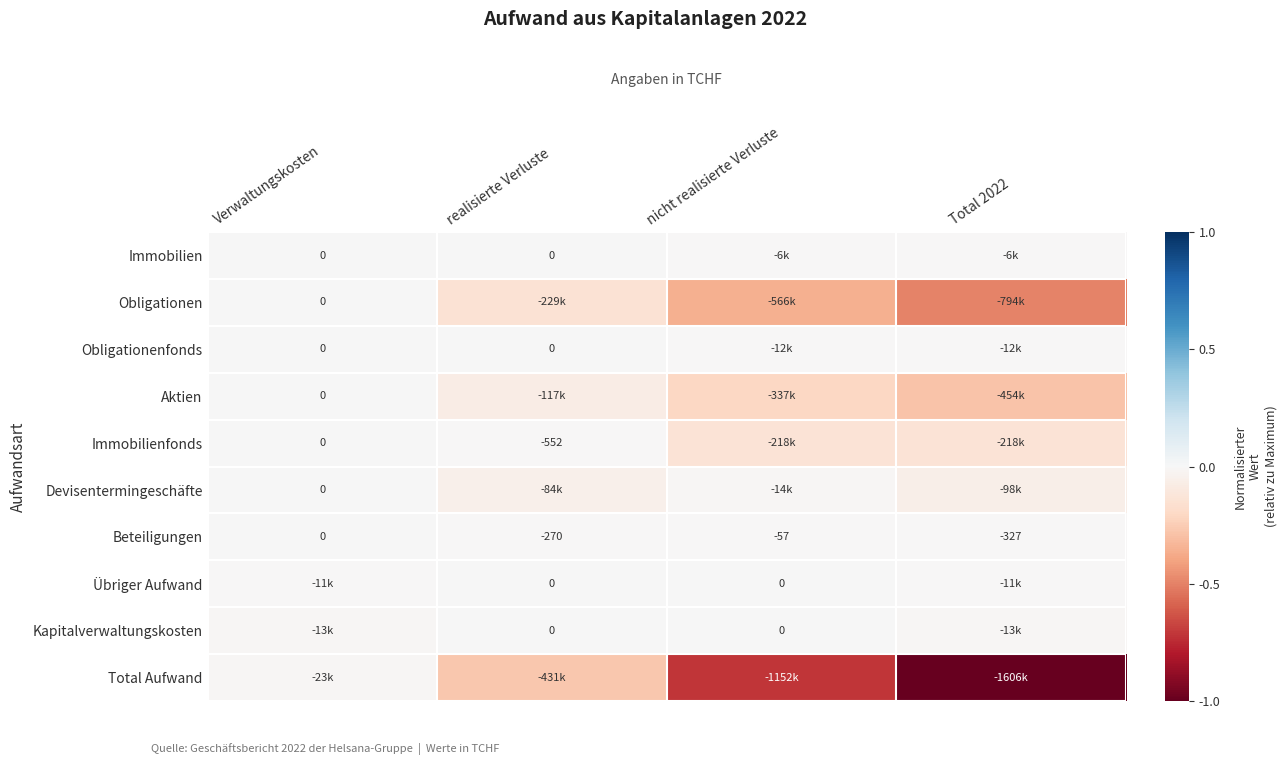

Is the value of Kapitalverwaltungskosten at nicht realisierte Verluste greater than the value of Beteiligungen at nicht realisierte Verluste?

Yes